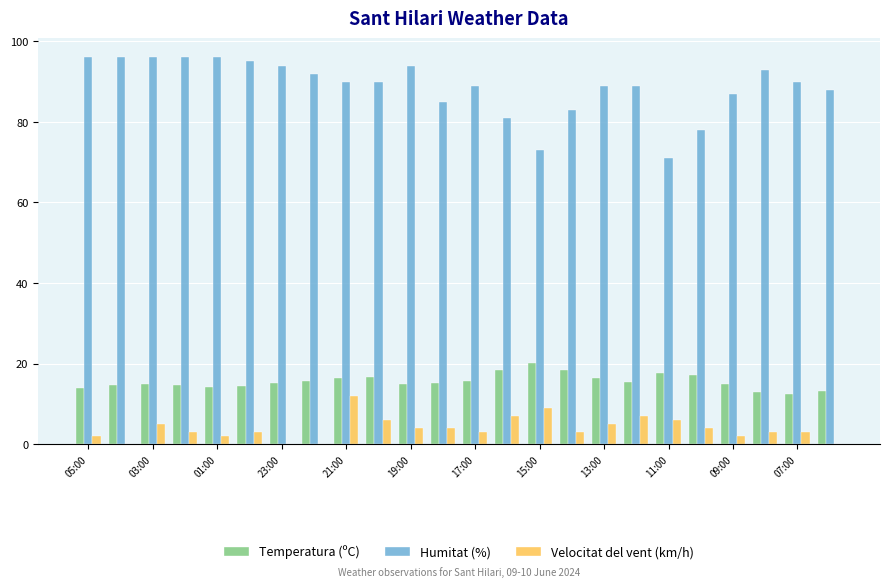

What is the sum of all Humitat (%) values?

2131.0